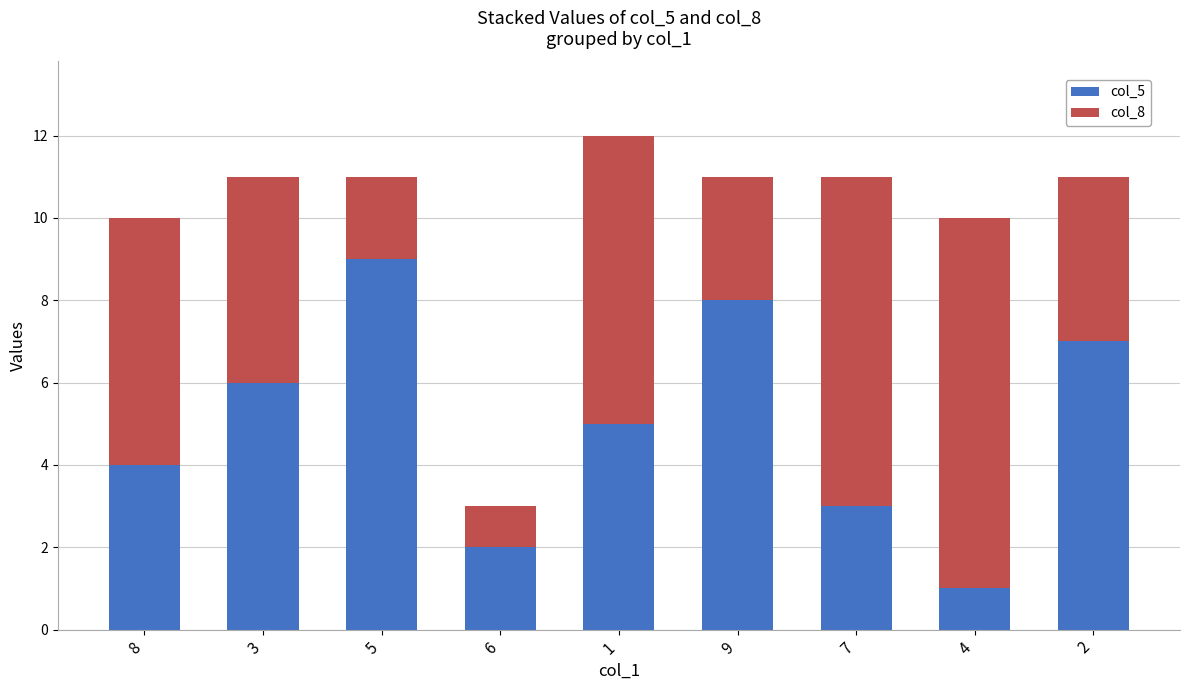

True or false: col_5 has a value of 8 at 9.

True